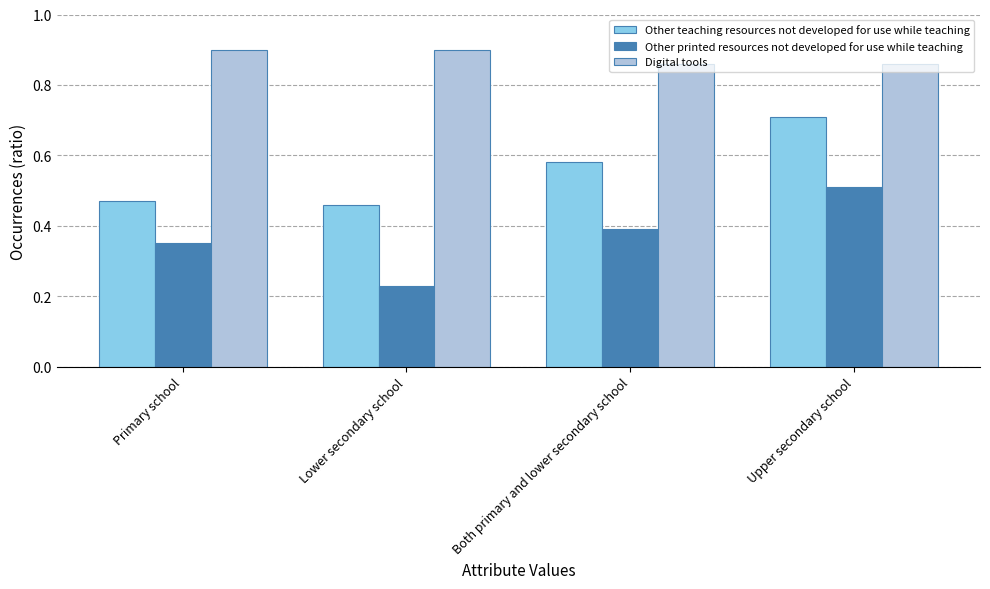

How many groups of bars are there?

4